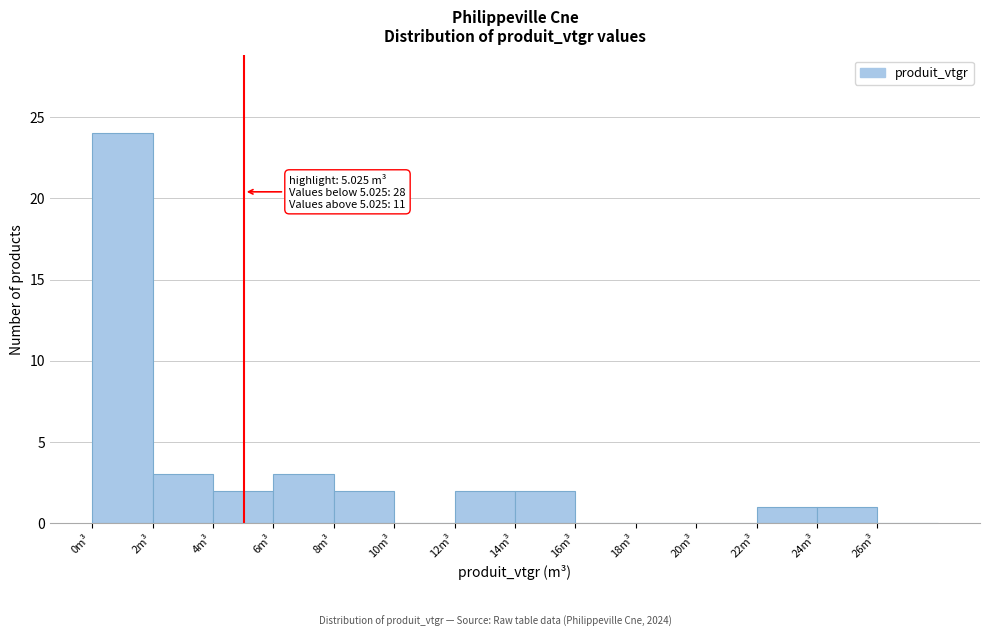

Which range on the x-axis has the tallest bar?

0 to 2